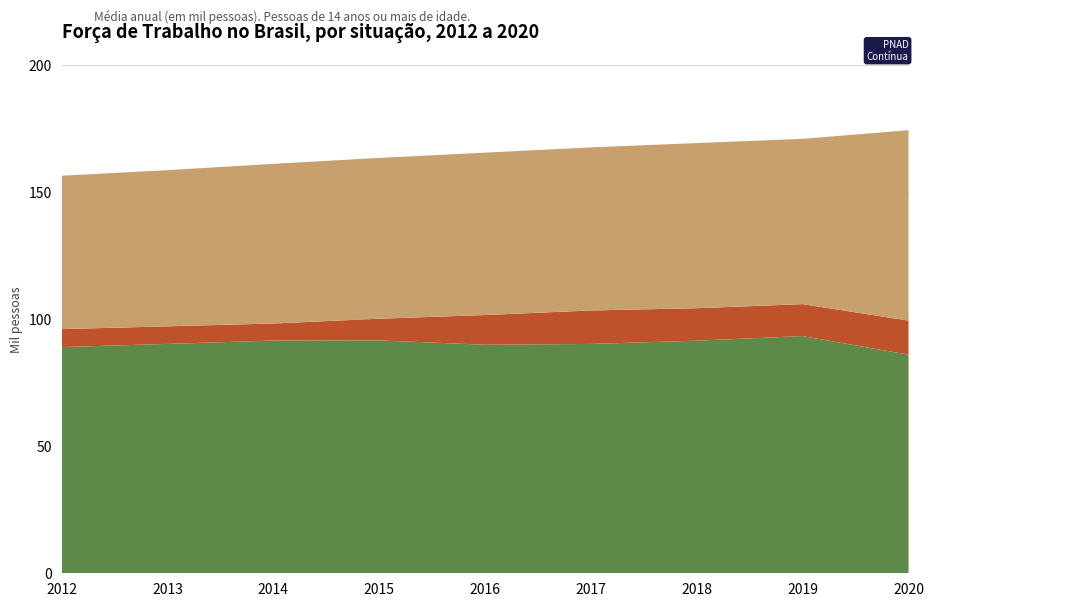

Reading right to left, what are all the values shown in this chart?

Ocupadas: 86053.2	93389.5	91570.5	90293.5	89974.8	91685.0	91637.5	90302.0	89064.2
Desocupadas: 13414.5	12575.0	12789.8	13176.0	11695.5	8531.0	6698.8	6923.8	7057.5
Fora da força de trabalho: 74971.2	65069.5	65015.5	64199.2	63930.2	63311.2	62863.0	61479.0	60399.5